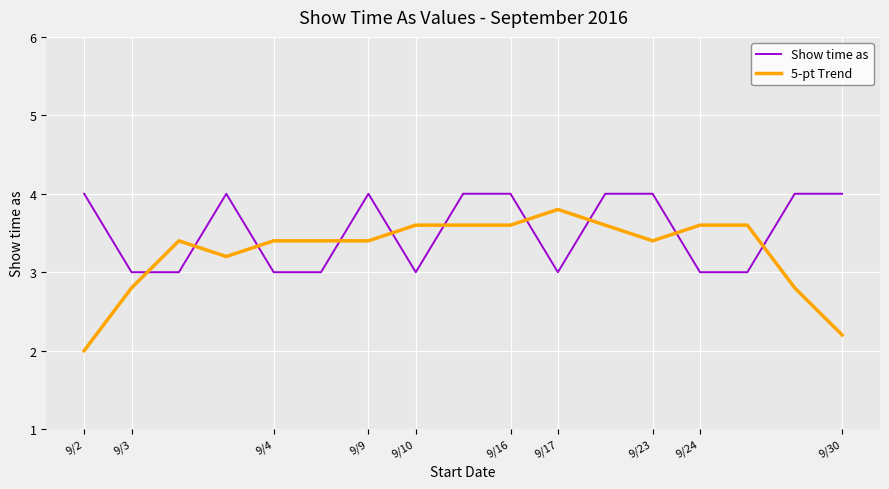

What is the maximum value for Show time as?

4.0